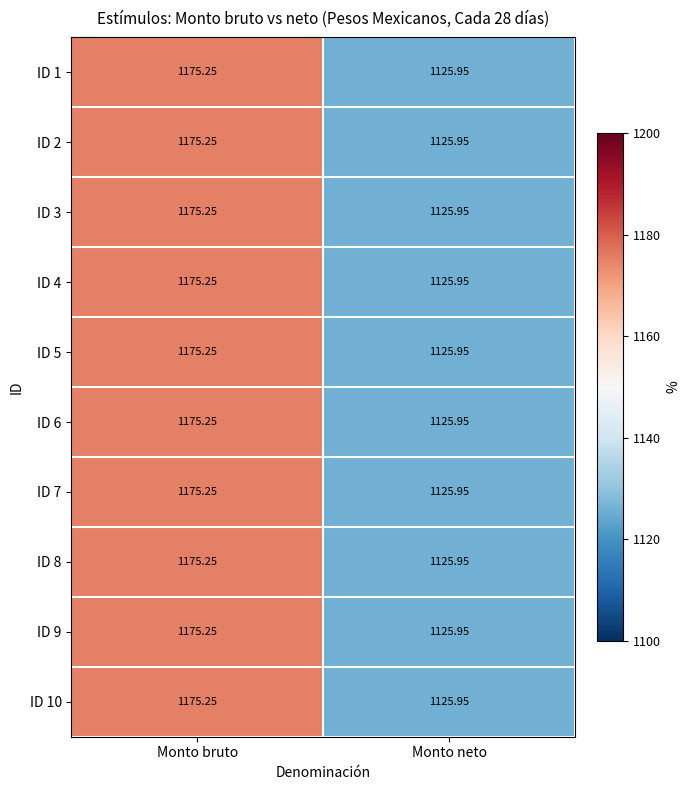

At which label does ID 9 first exceed 1175?

Monto bruto